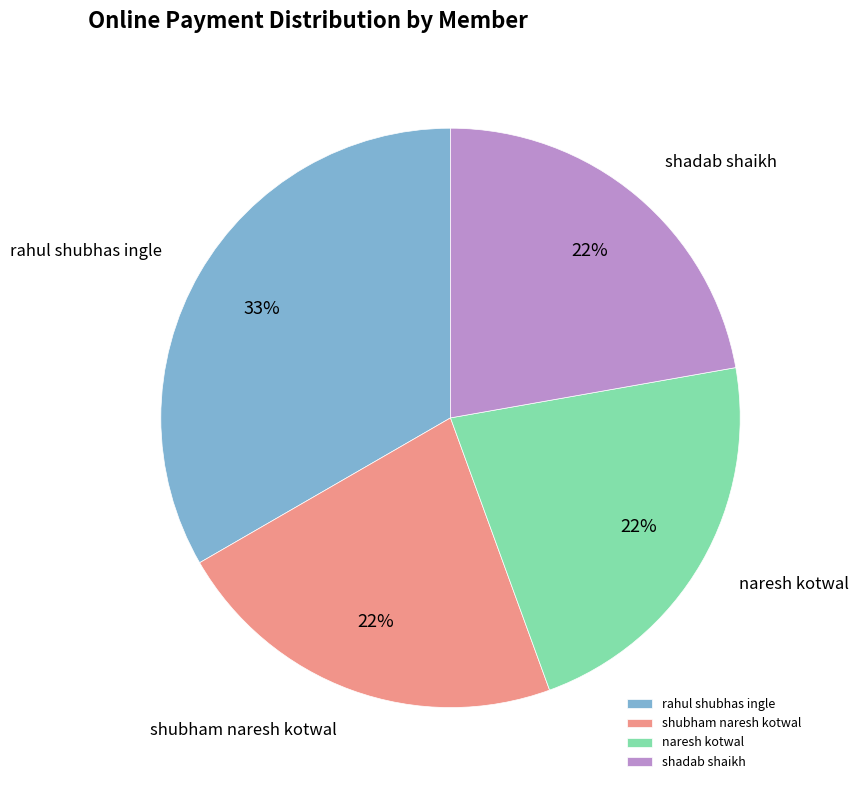

To the nearest percent, what percentage of the pie is shadab shaikh?

22%